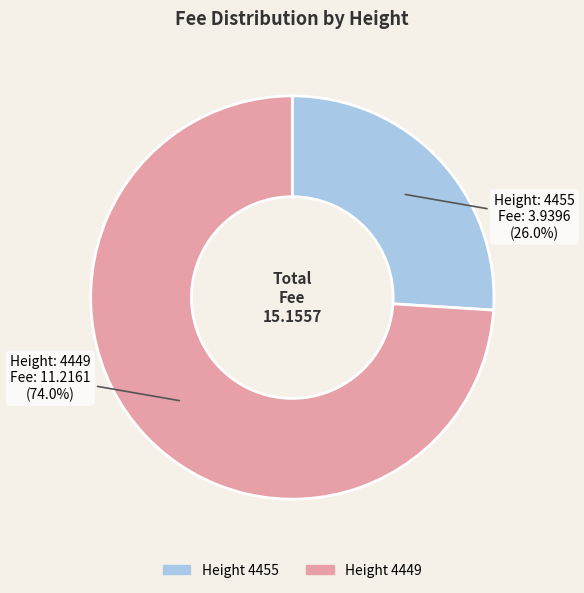

Count the number of slices in the pie.

2